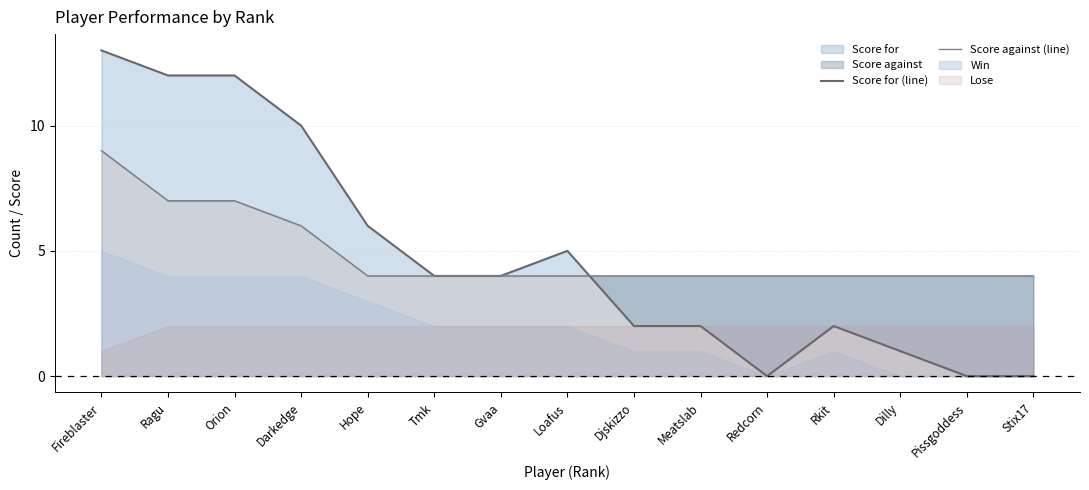

Reading left to right, what are all the values shown in this chart?

Score for (line): Fireblaster=13	Ragu=12	Orion=12	Darkedge=10	Hope=6	Tmk=4	Gvaa=4	Loafus=5	Djskizzo=2	Meatslab=2	Redcorn=0	Rkit=2	Dilly=1	Pissgoddess=0	Stix17=0
Score against (line): Fireblaster=9	Ragu=7	Orion=7	Darkedge=6	Hope=4	Tmk=4	Gvaa=4	Loafus=4	Djskizzo=4	Meatslab=4	Redcorn=4	Rkit=4	Dilly=4	Pissgoddess=4	Stix17=4